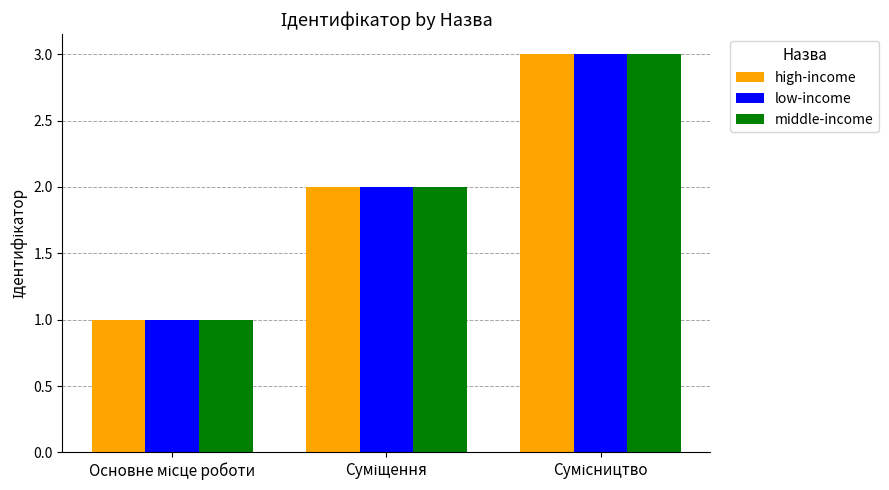

What is the highest value of the middle-income series?

3